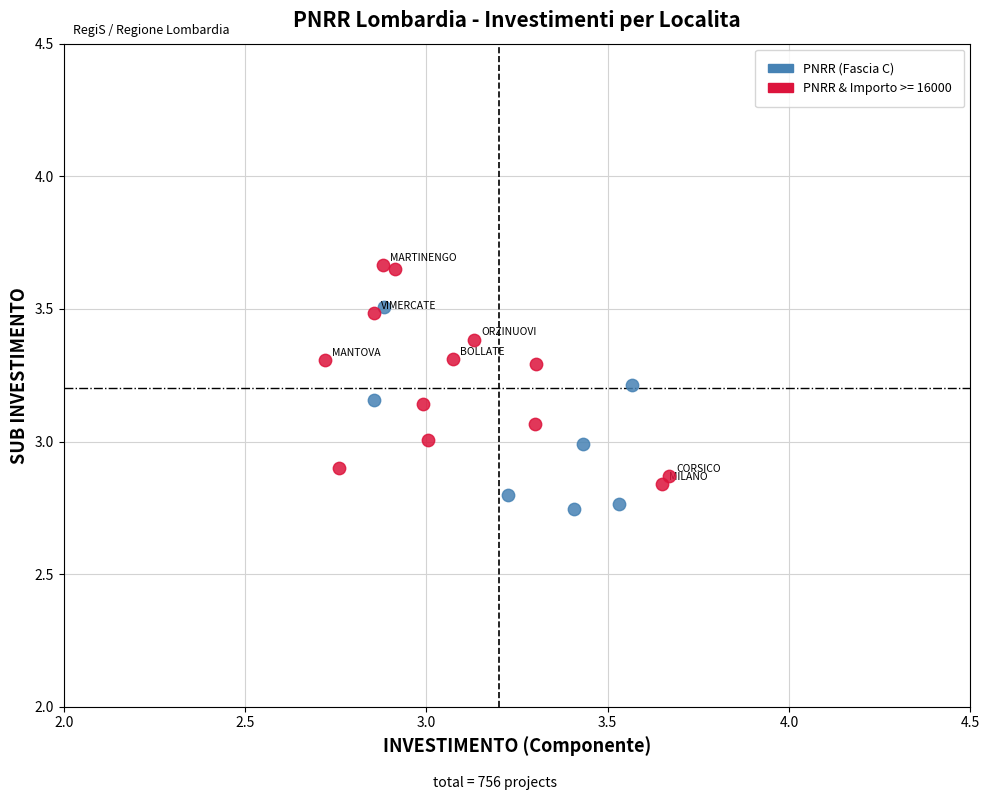

Which series reaches the maximum Y coordinate?

PNRR & Importo >= 16000